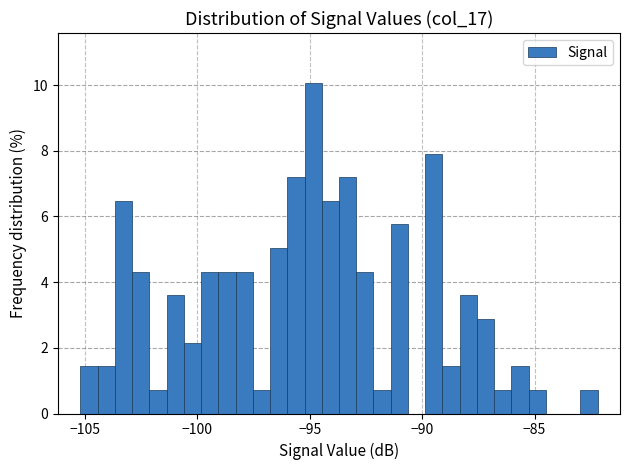

Read against the x-axis, roughly where is the centre of the tallest bar?

-95.0